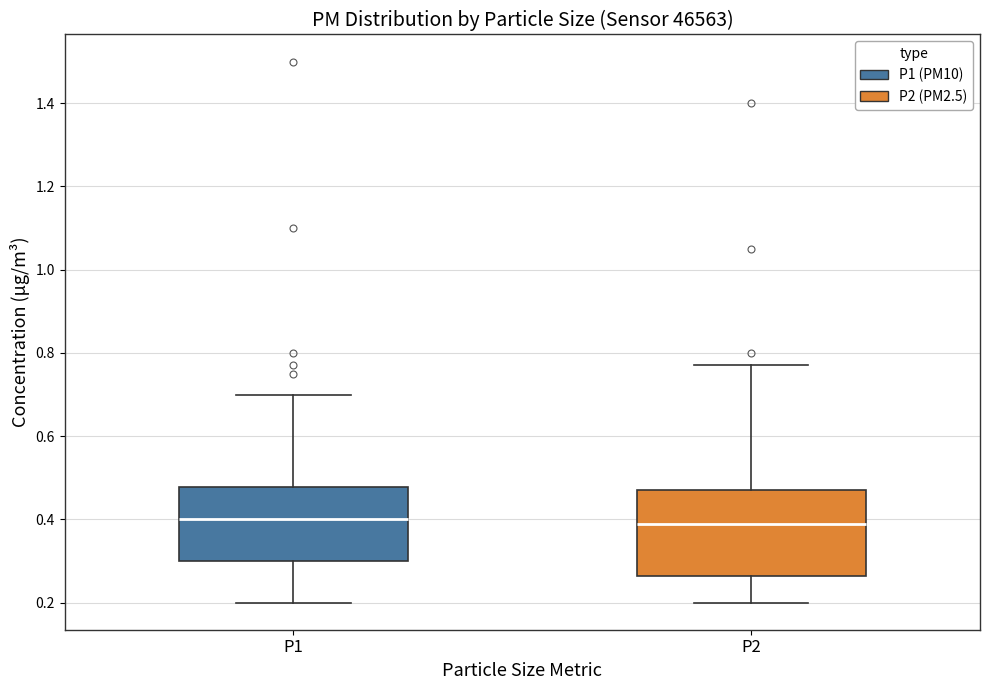

Comparing the boxes themselves (not the whiskers), which one is the tallest?

P2